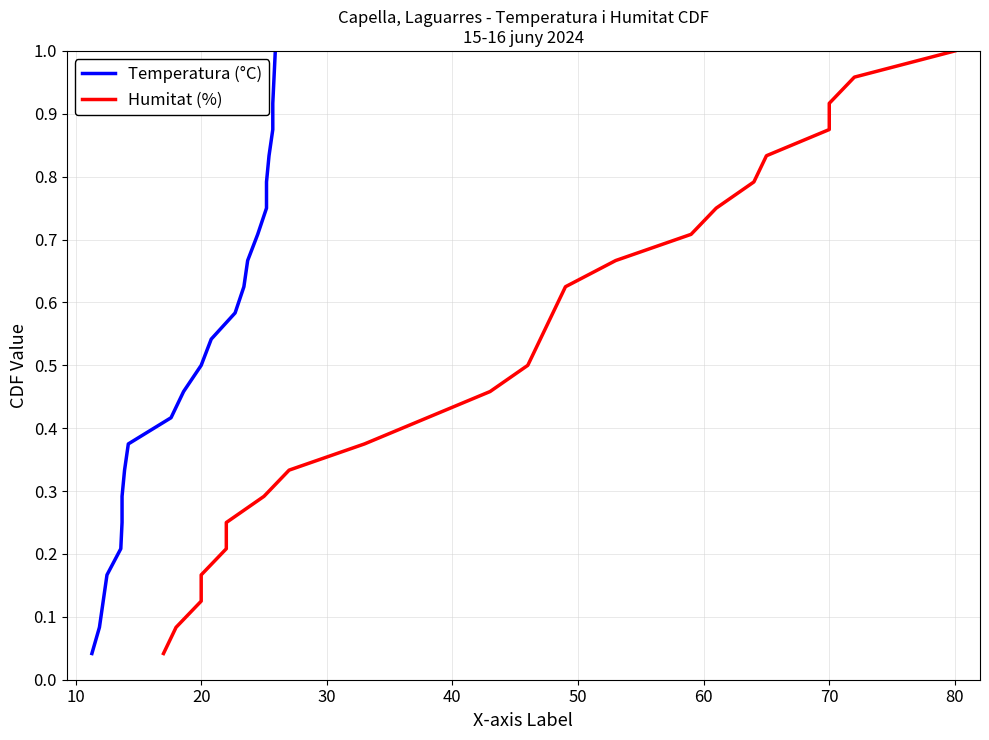

Which series changed the most between 80 and 20?

Temperatura (°C)